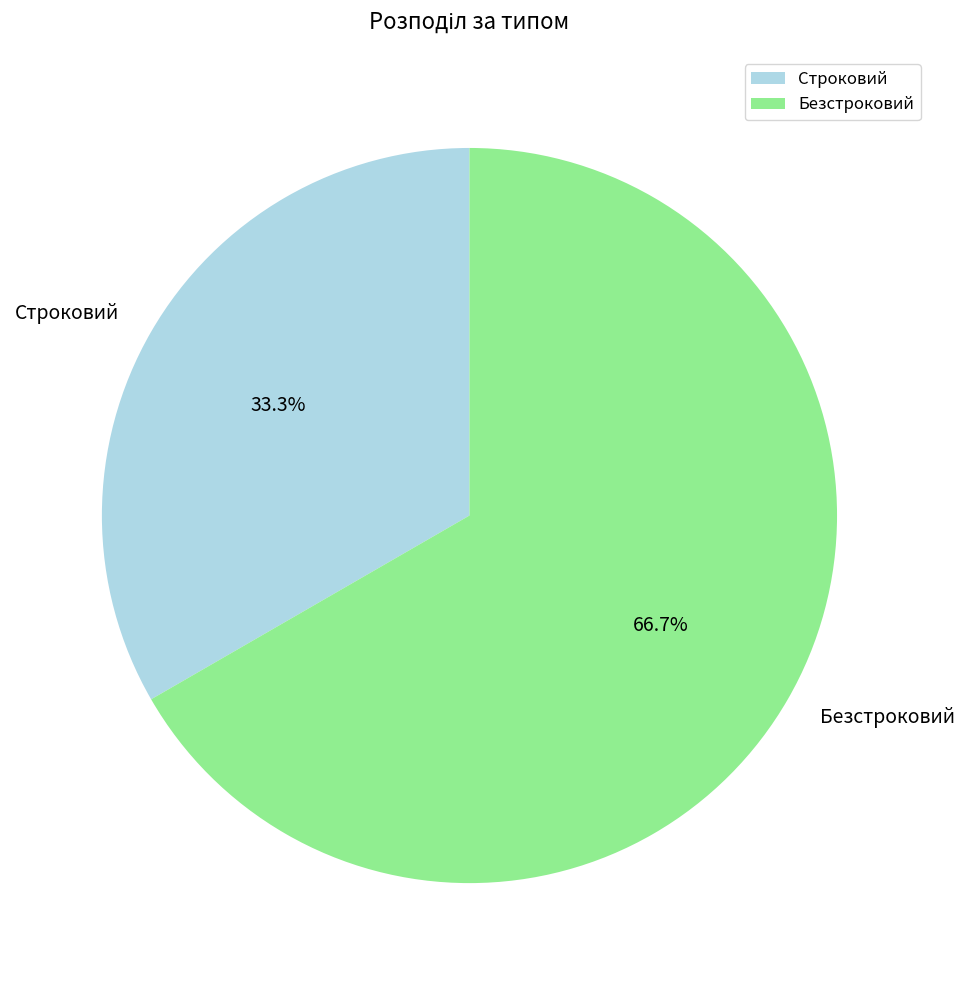

To the nearest percent, what percentage of the pie is Безстроковий?

67%